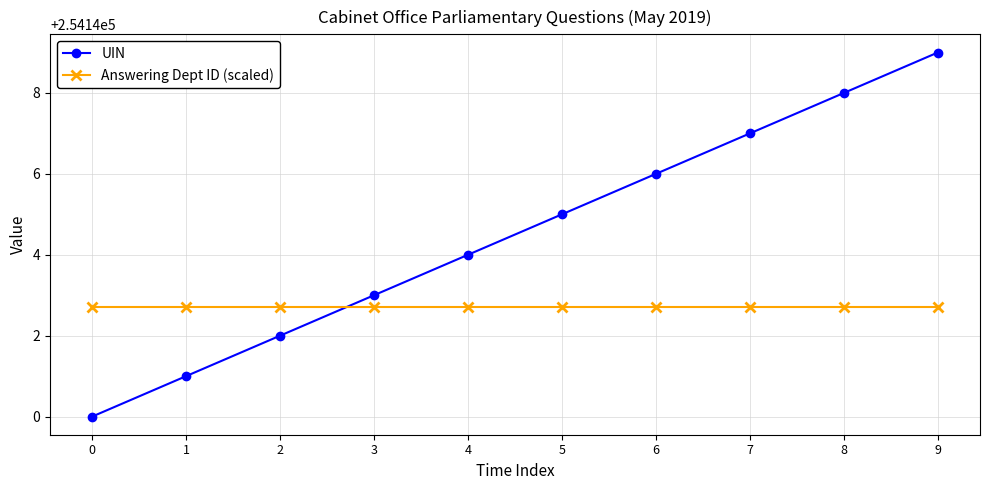

The value of Answering Dept ID (scaled) at 1 is 254142.7. True or false?

True